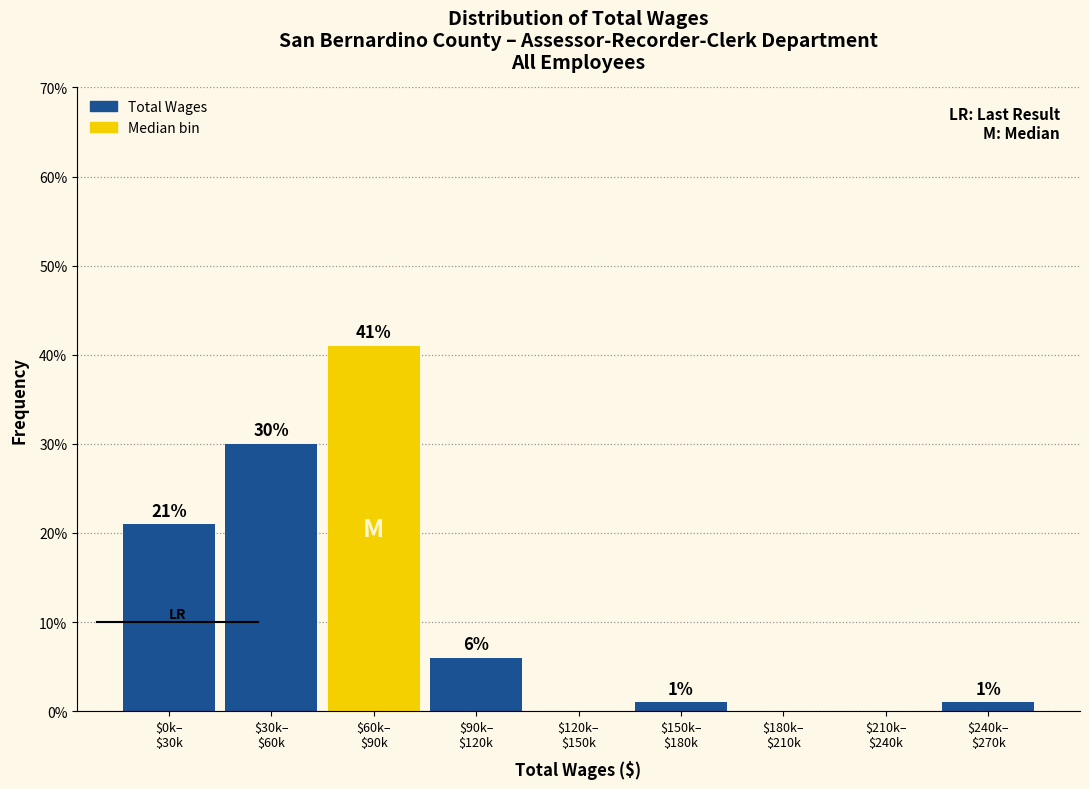

What is the sum of all values?

100